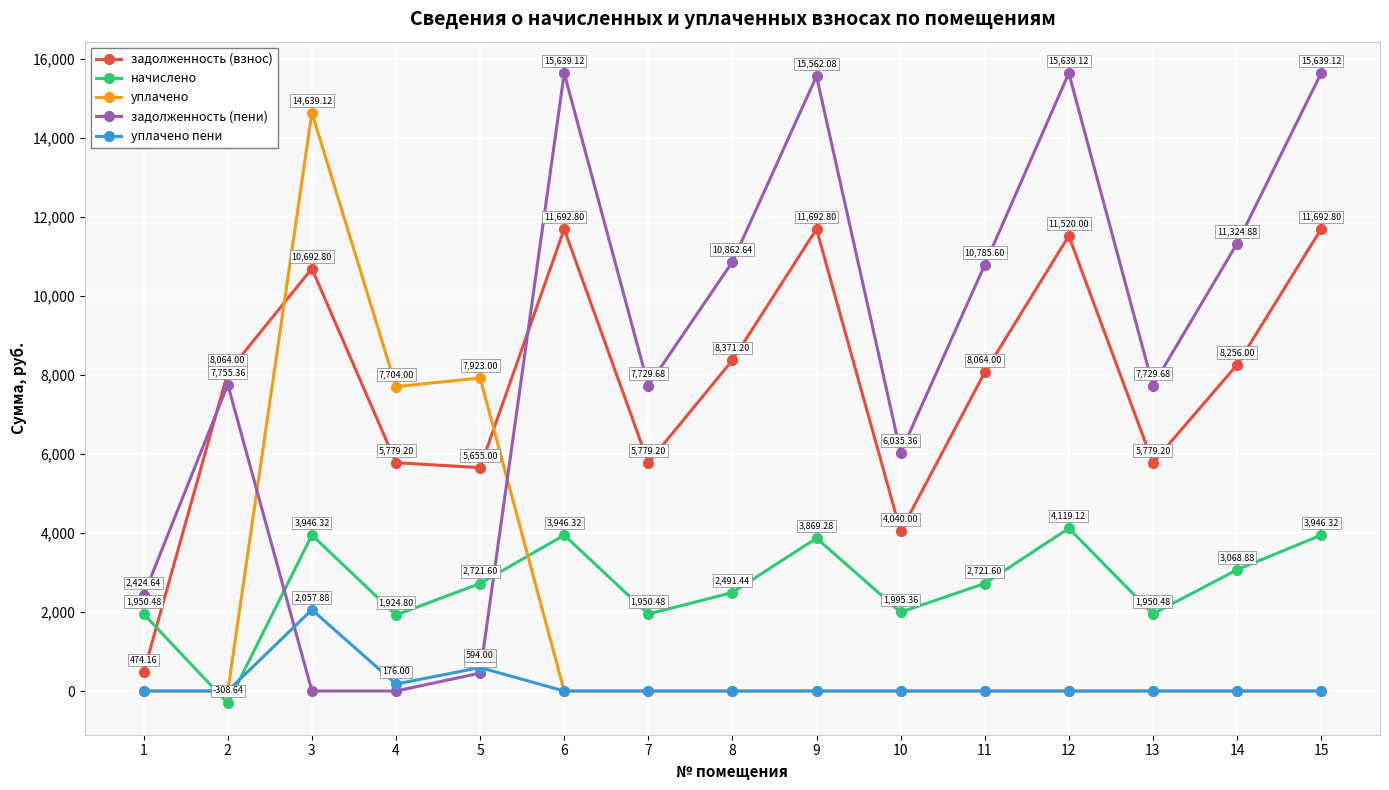

Which series has the largest total across all categories?

задолженность (пени)